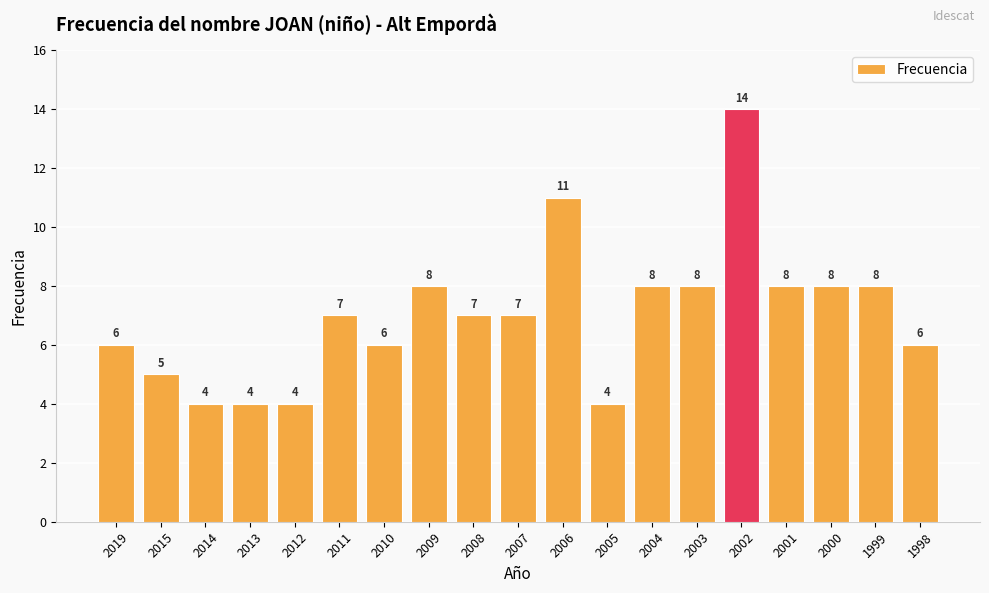

True or false: the data shows 2 at 2008.

False